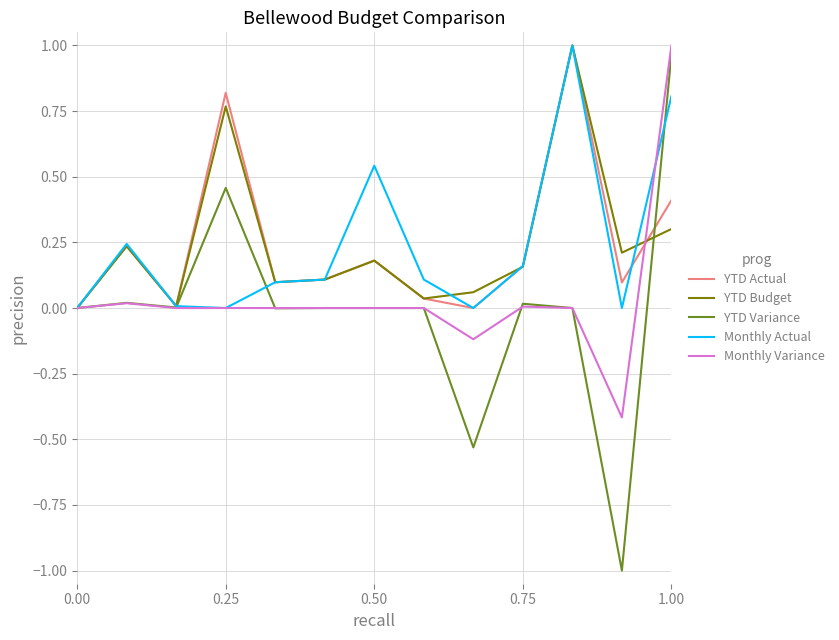

What is the minimum value for YTD Variance?

-1.0